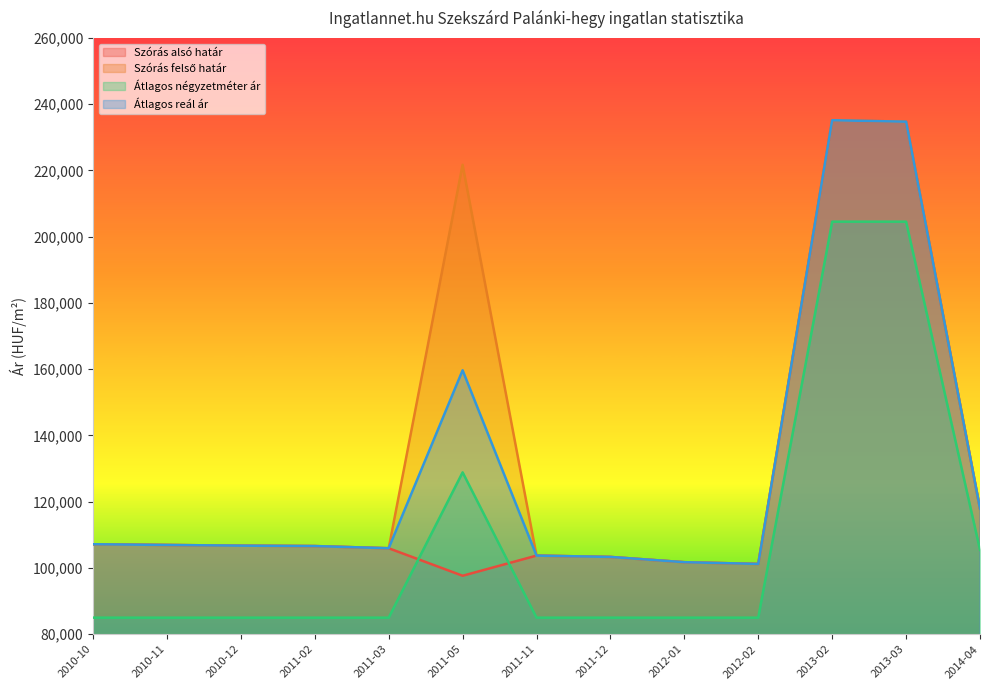

What is the label of the 13th point from the left?

2014-04